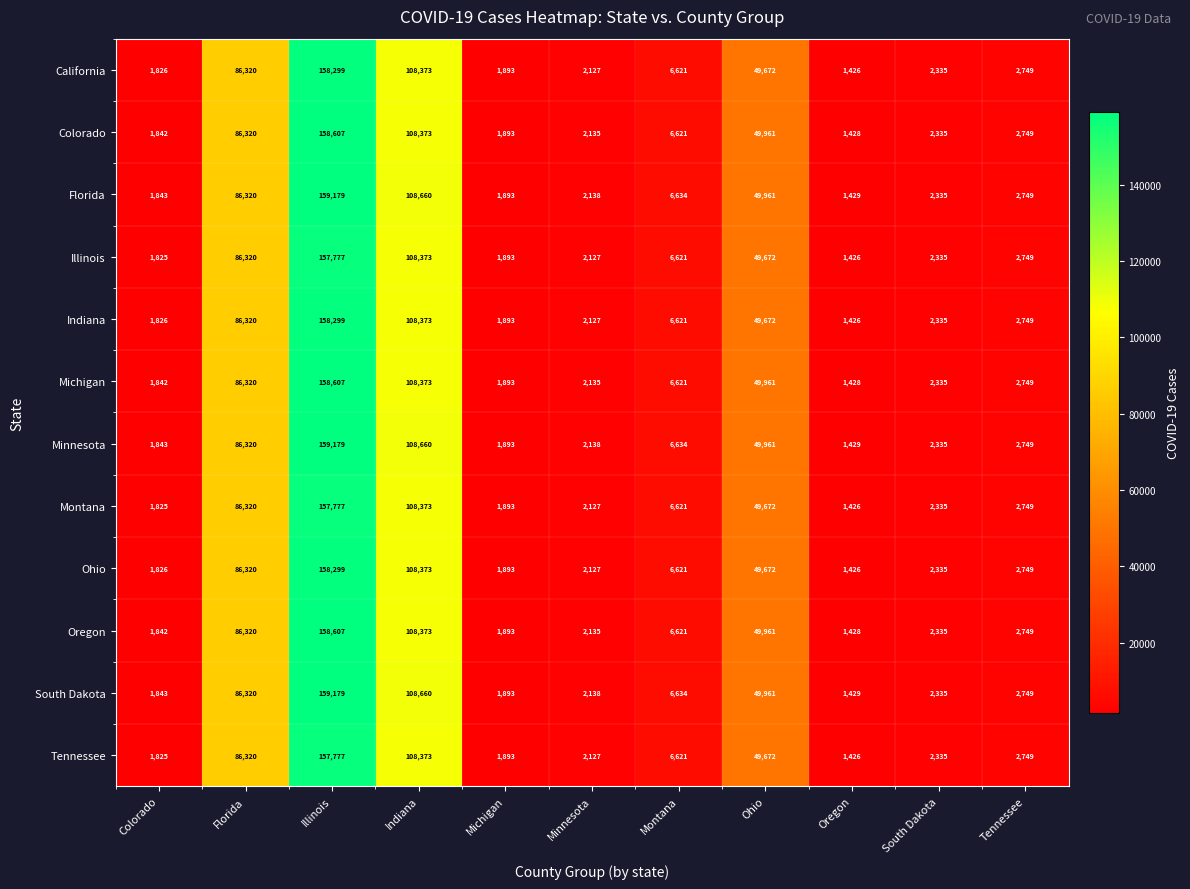

What is the difference between the highest and lowest values at Illinois?

1402